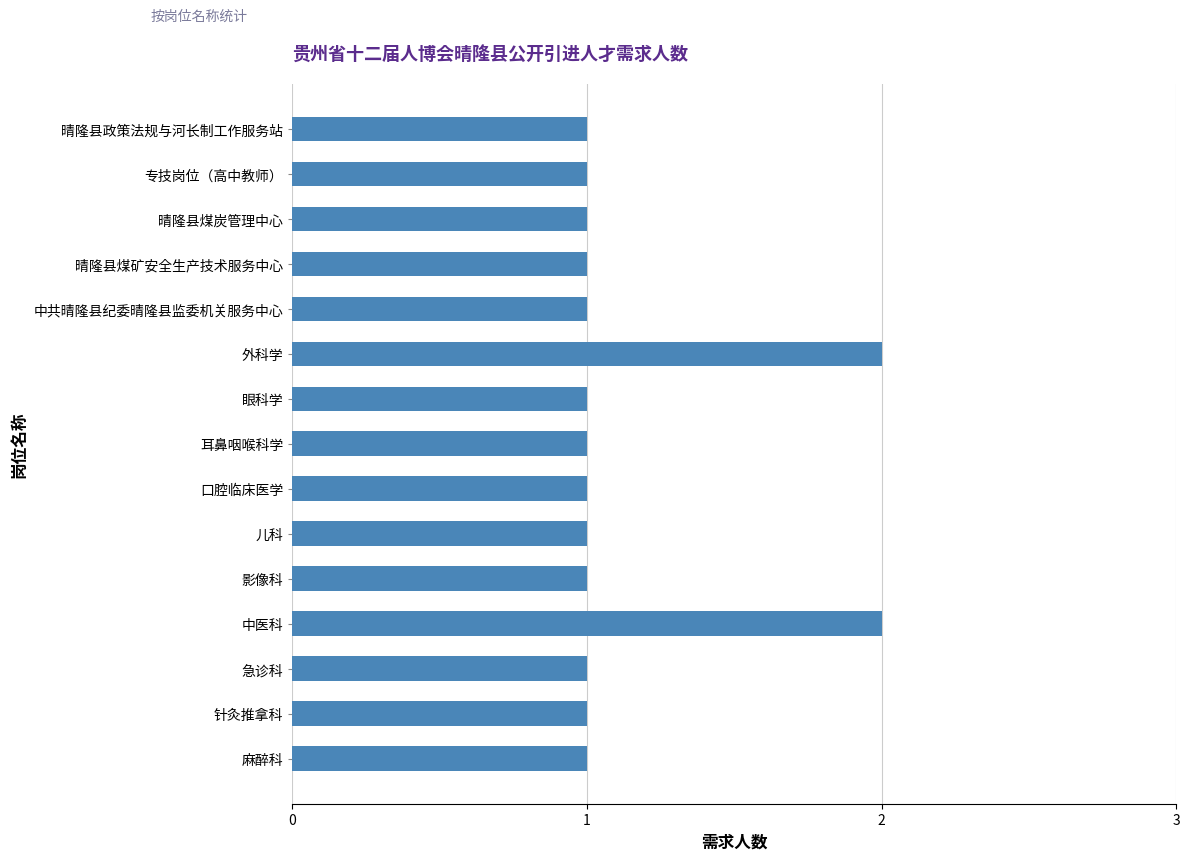

Between 影像科 and 外科学, which is larger?

外科学